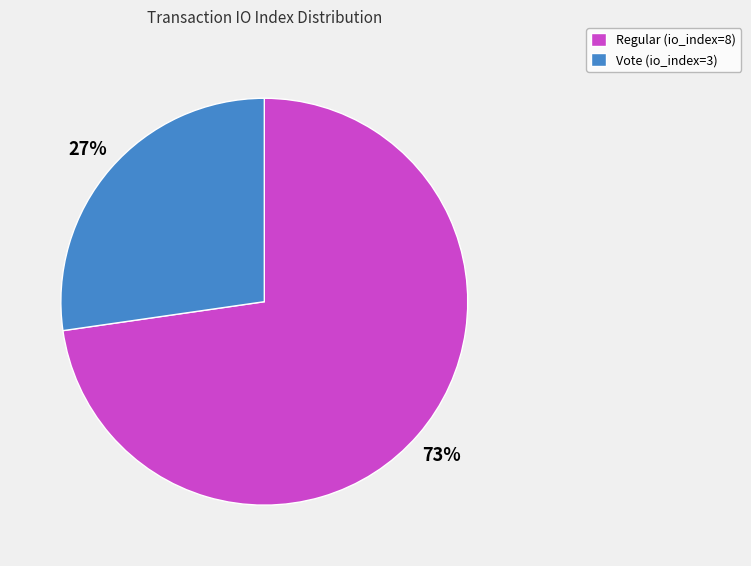

To the nearest percent, what portion does Vote (io_index=3) represent?

27%